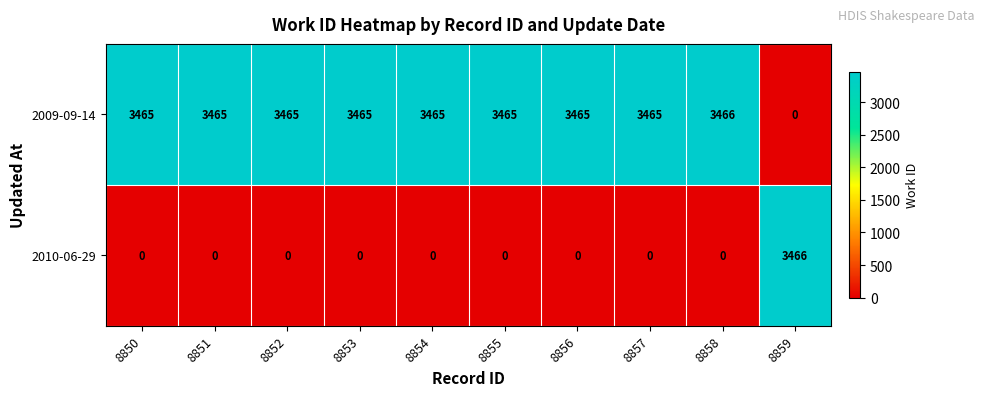

At how many categories does at least one series exceed 1653?

10